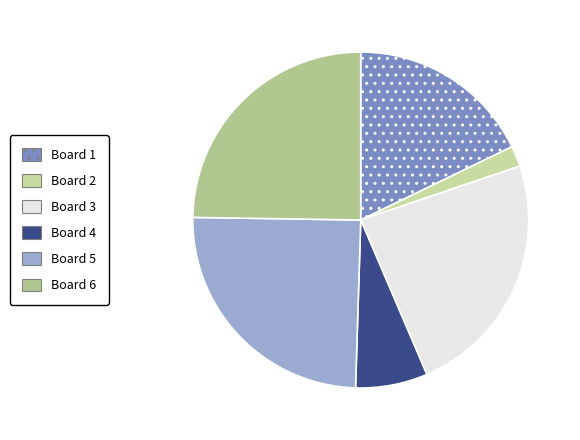

Count the number of slices in the pie.

6